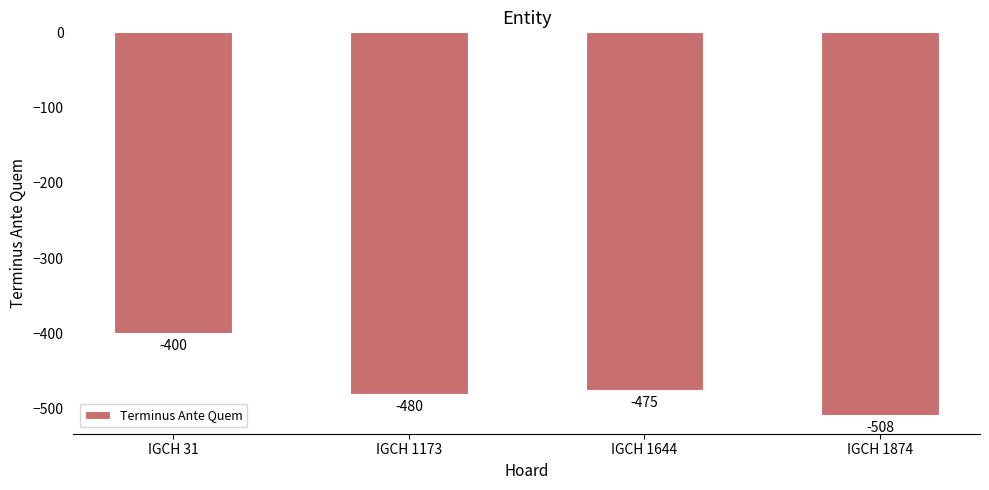

What is the minimum value shown in the chart?

-508